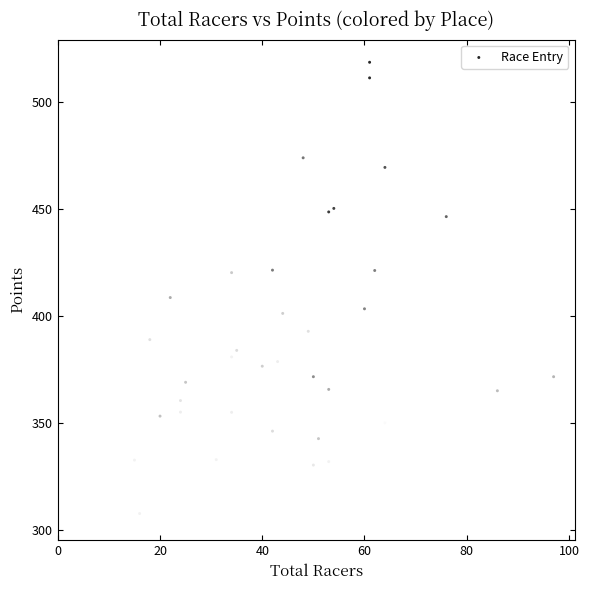

What Y value in the scatter plot is closest to 412?

408.6